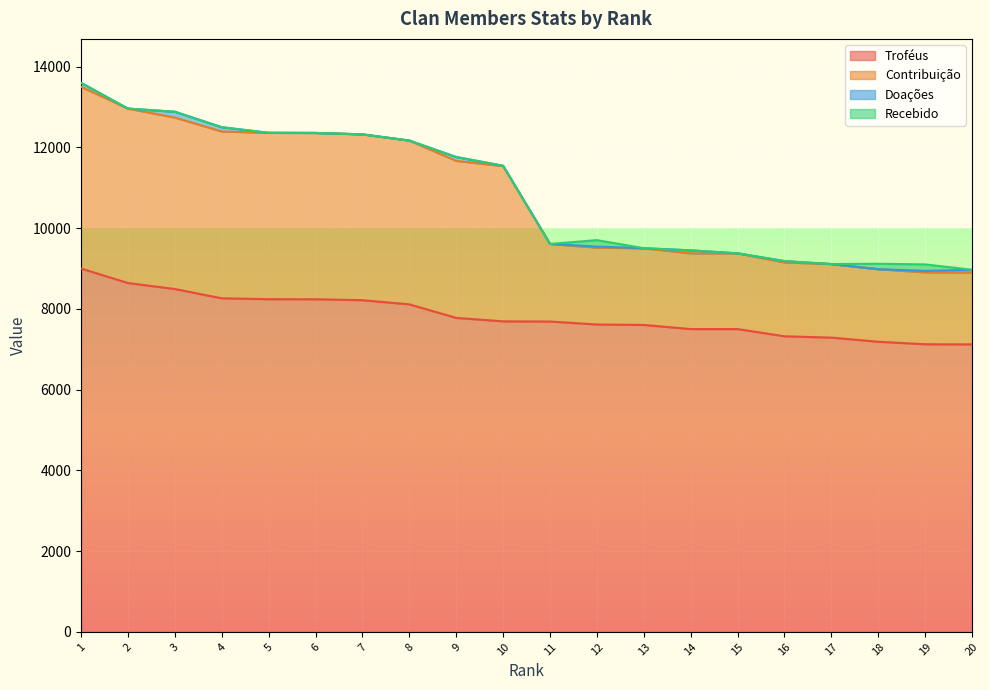

What is the highest value of the Troféus series?

9000